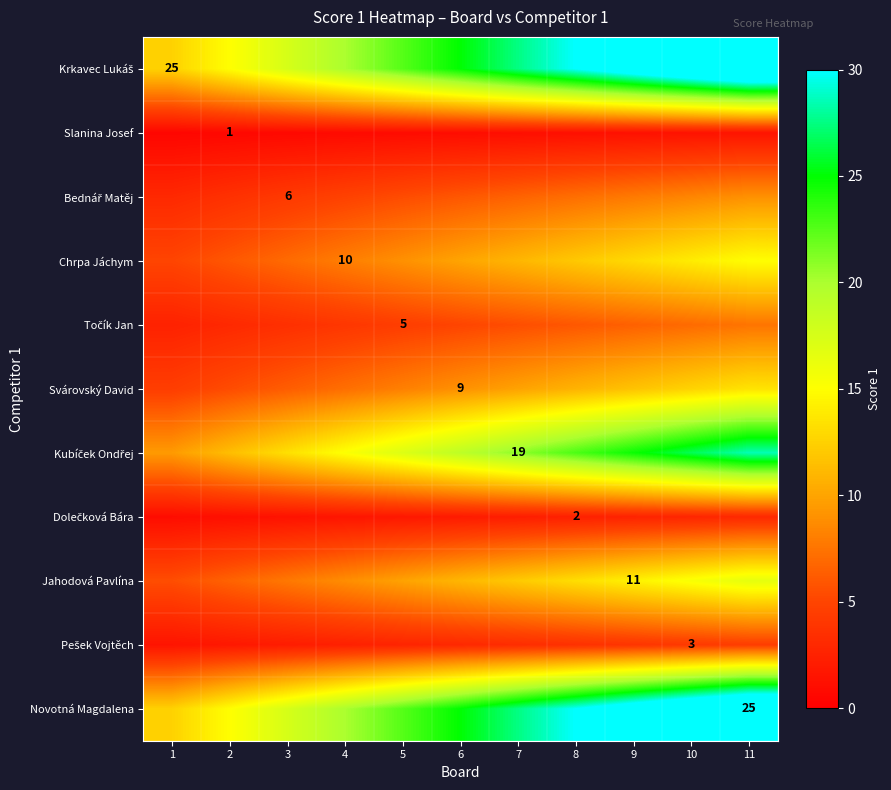

Count the number of categories in the chart.

11